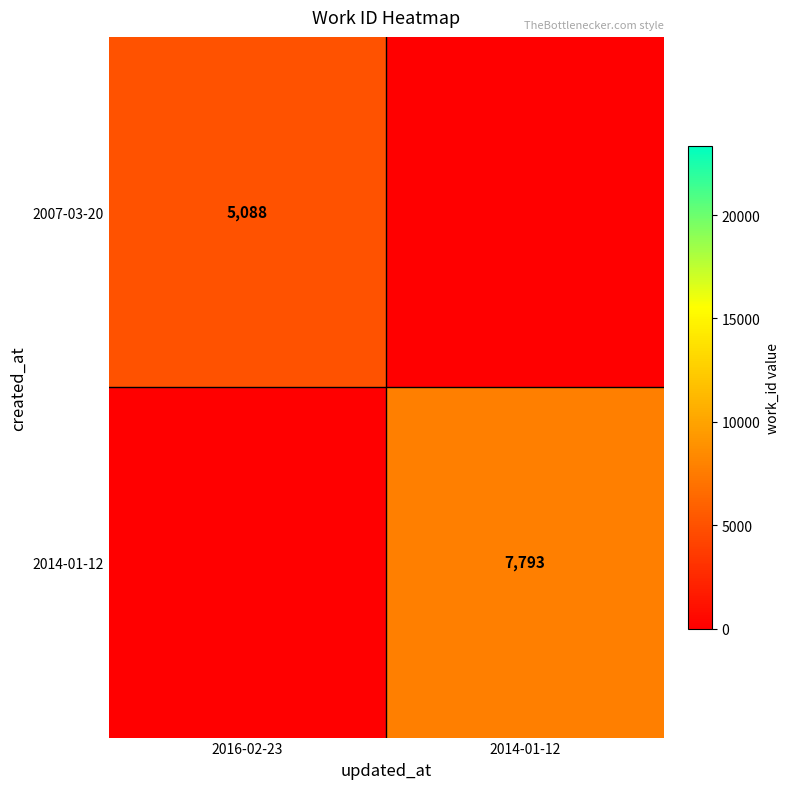

The 2014-01-12 series shows 7793 at 2014-01-12. True or false?

True